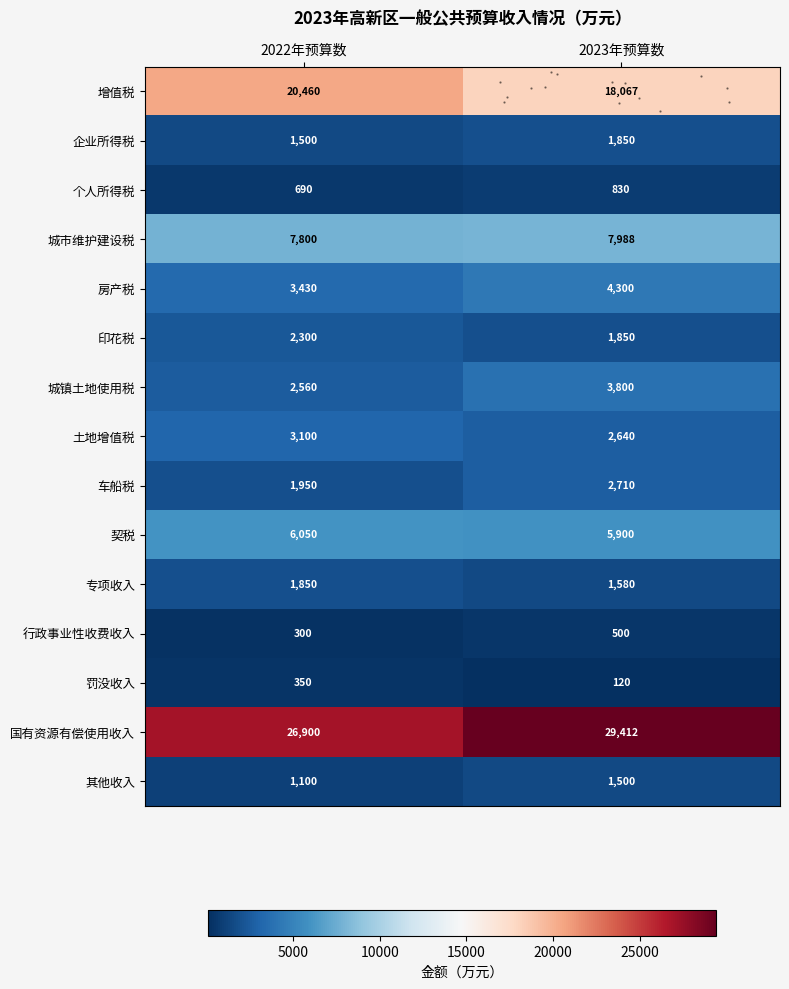

What is the total value across all series at 2022年预算数?

80340